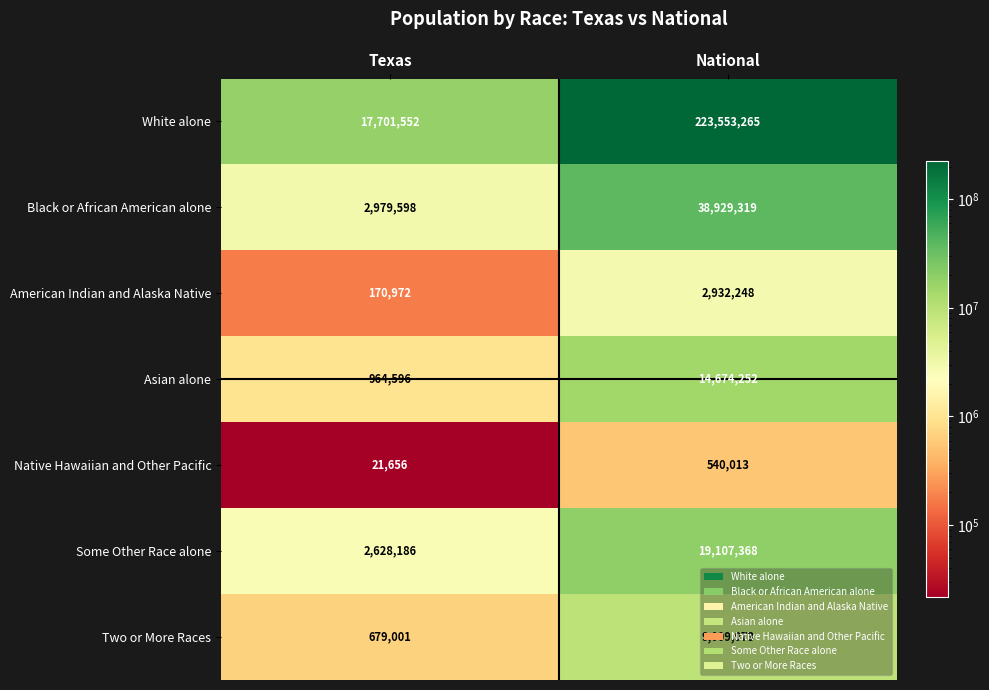

What is the spread (max minus min) of values at Texas?

17679896